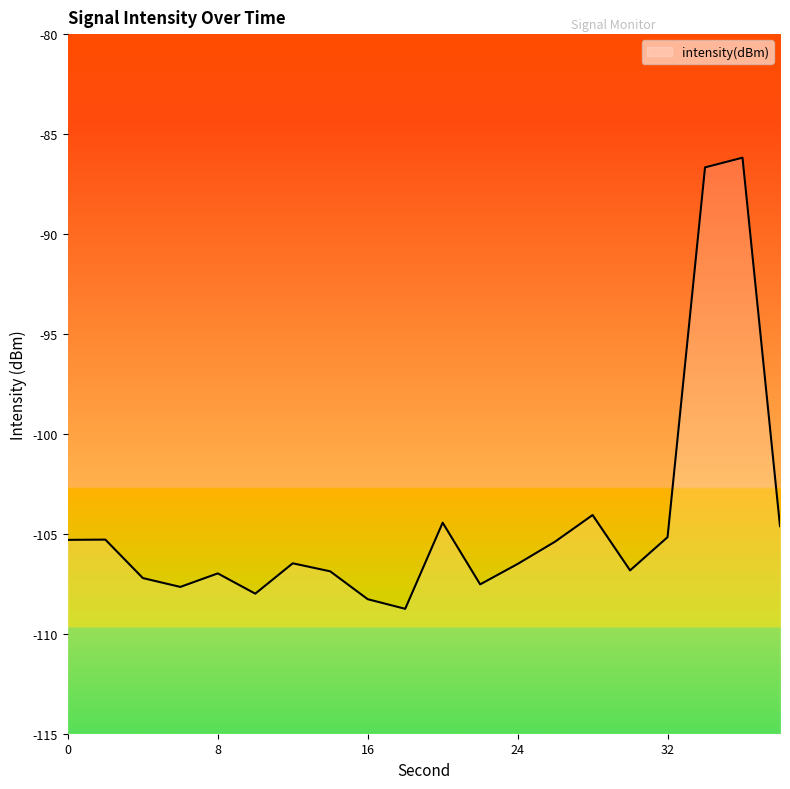

At which label is the value closest to -97?

28